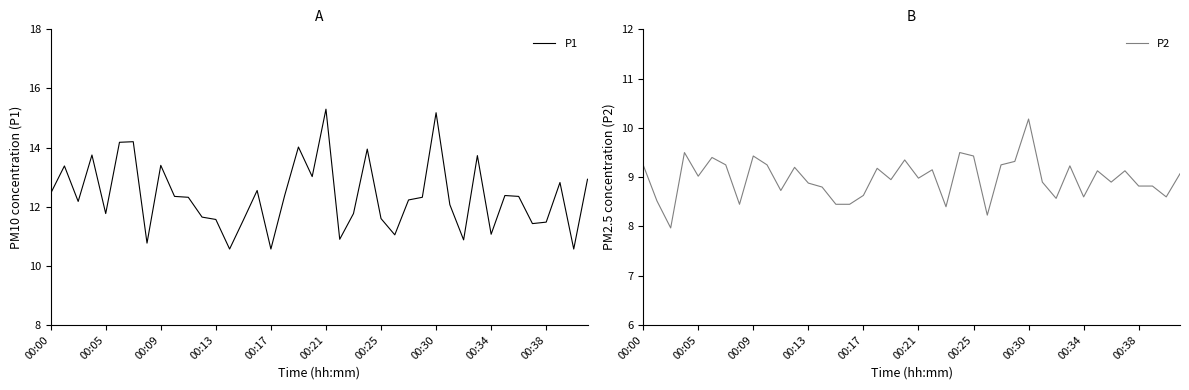

Which series has the largest total across all categories?

P1